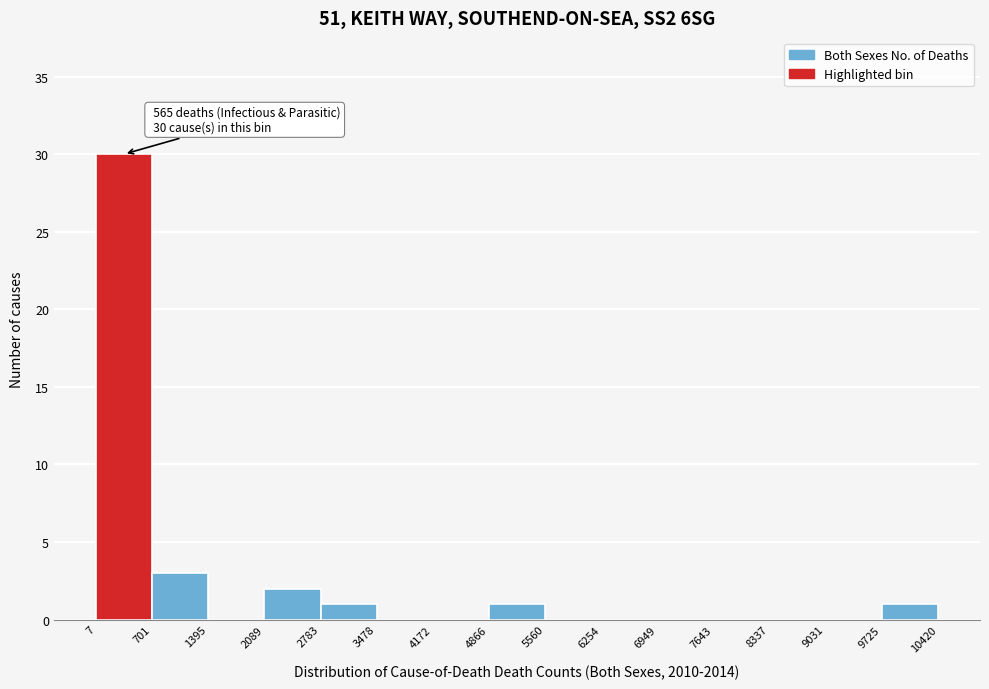

Over which range of the x-axis is the bar tallest?

7 to 701